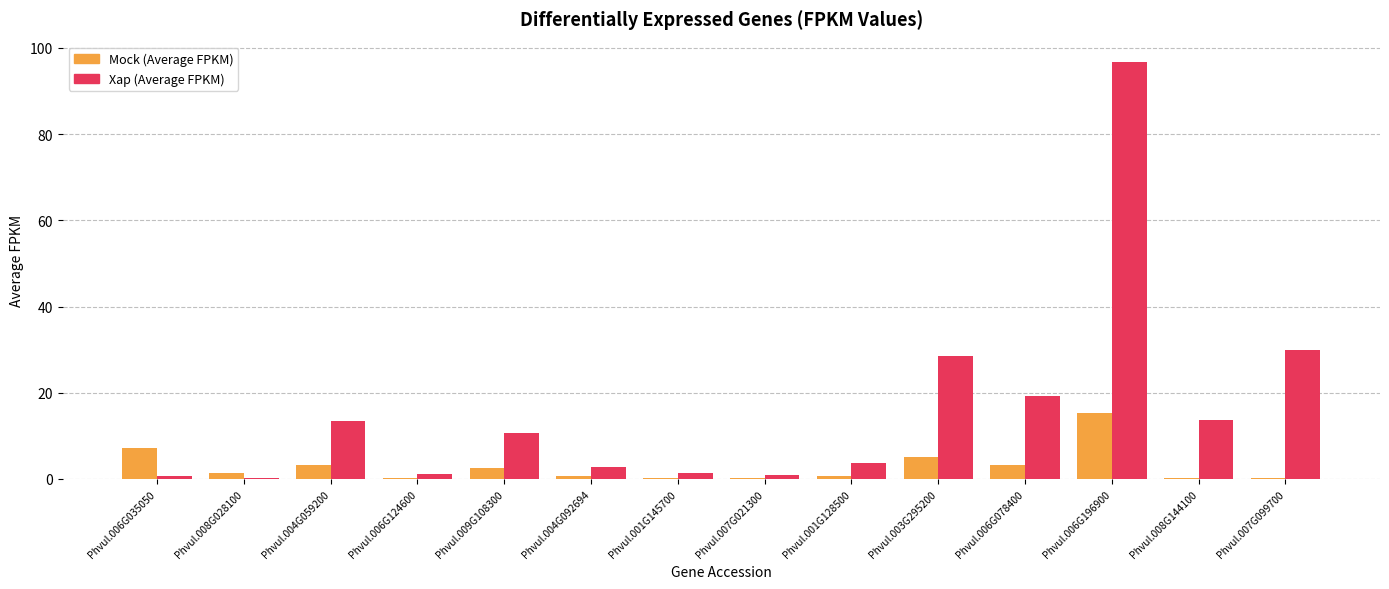

What is the sum of all Mock (Average FPKM) values?

40.5